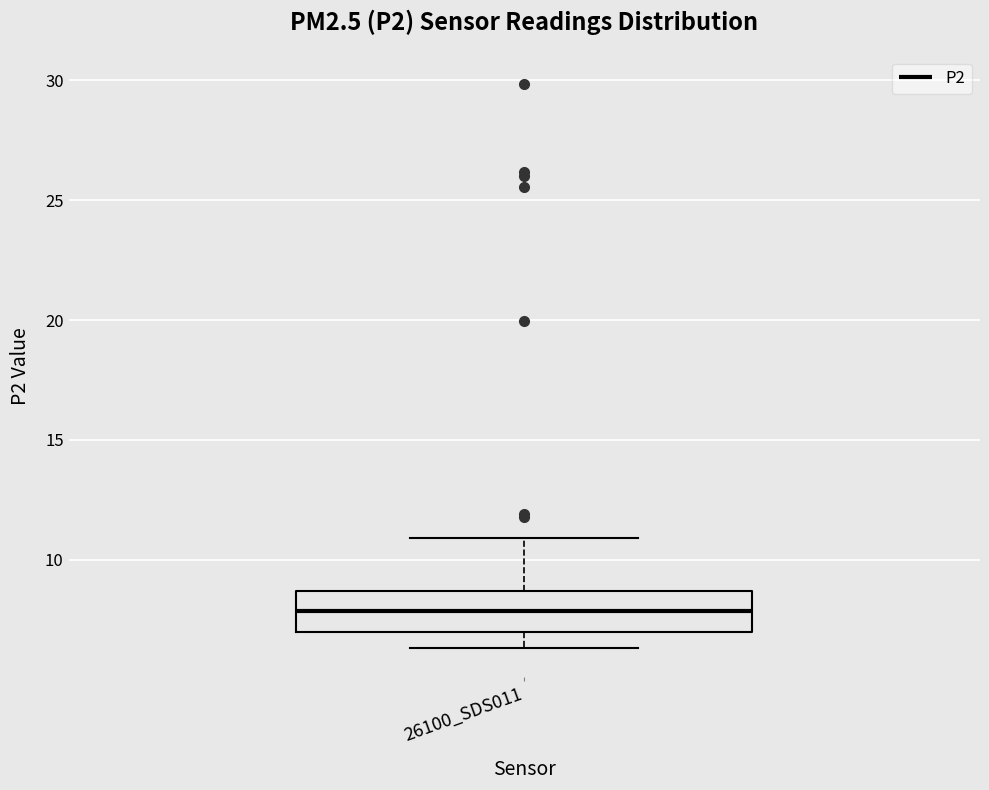

Read this box plot against the y-axis: the position of the median line, the range covered by the box, and the ends of both whiskers. The values are not printed on the chart, so give them approximately, as read against the axis.

median 8.0, box 7.0 to 8.5, whiskers 6.5 to 11.0